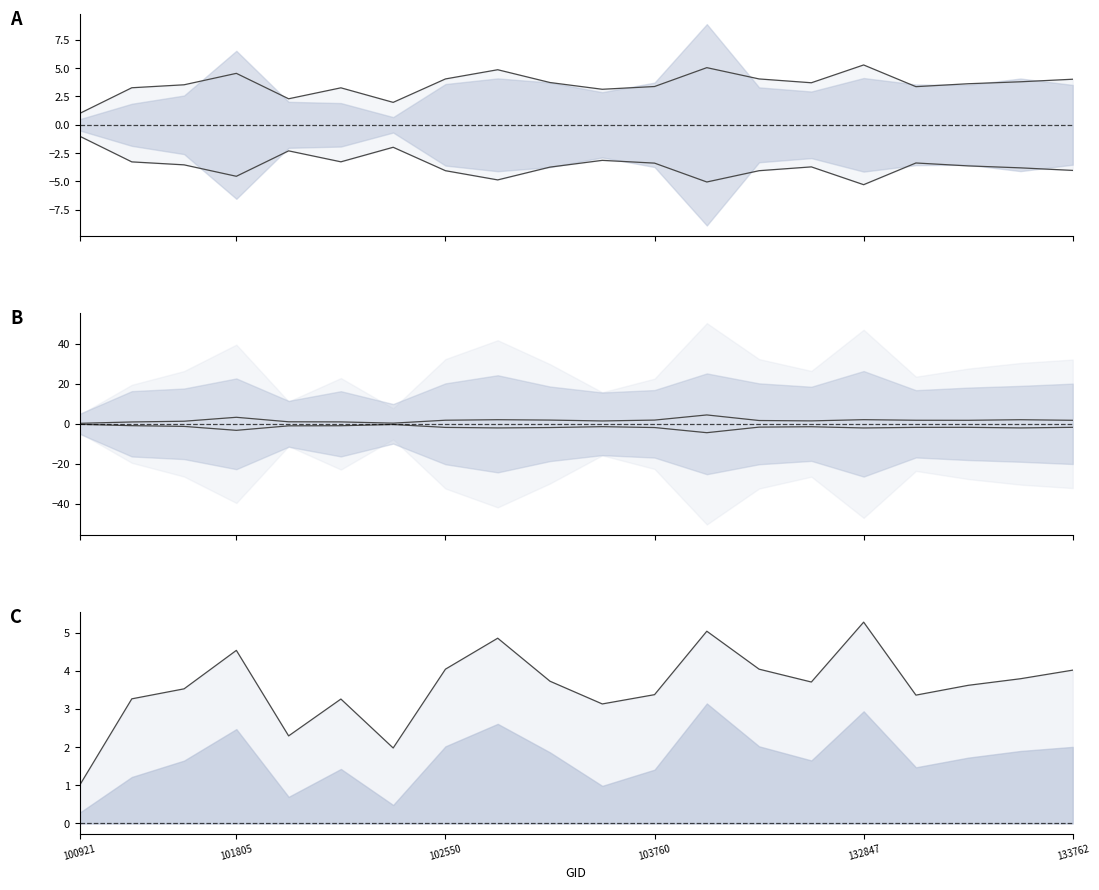

Which category has the highest value in the dnbrad upper series?

12